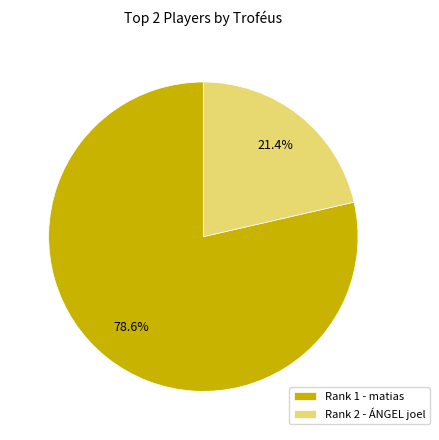

How many slices are in this pie chart?

2